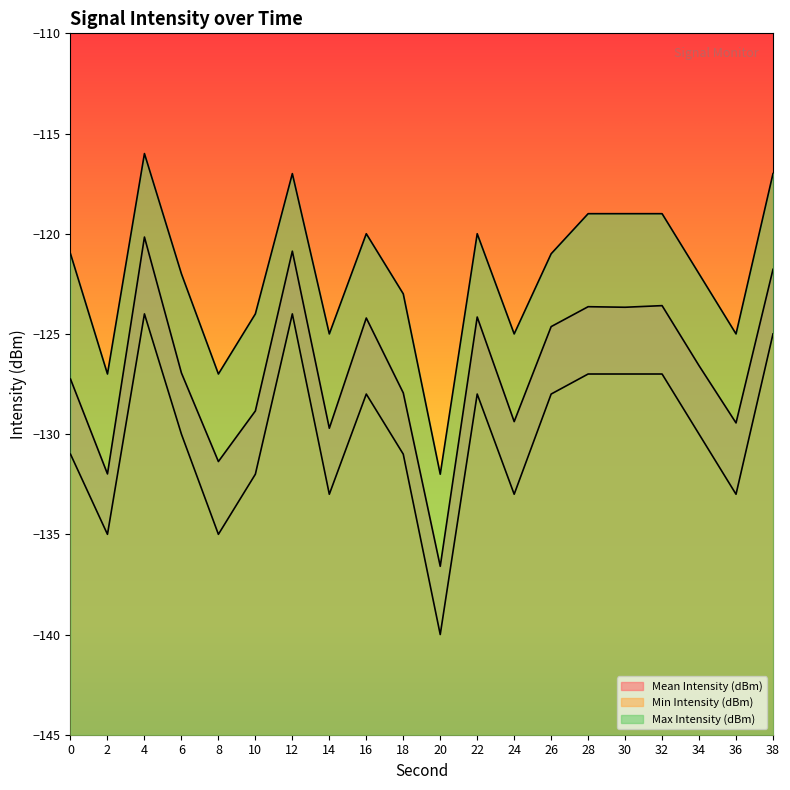

Does the chart display data point markers on the line(s)?

No